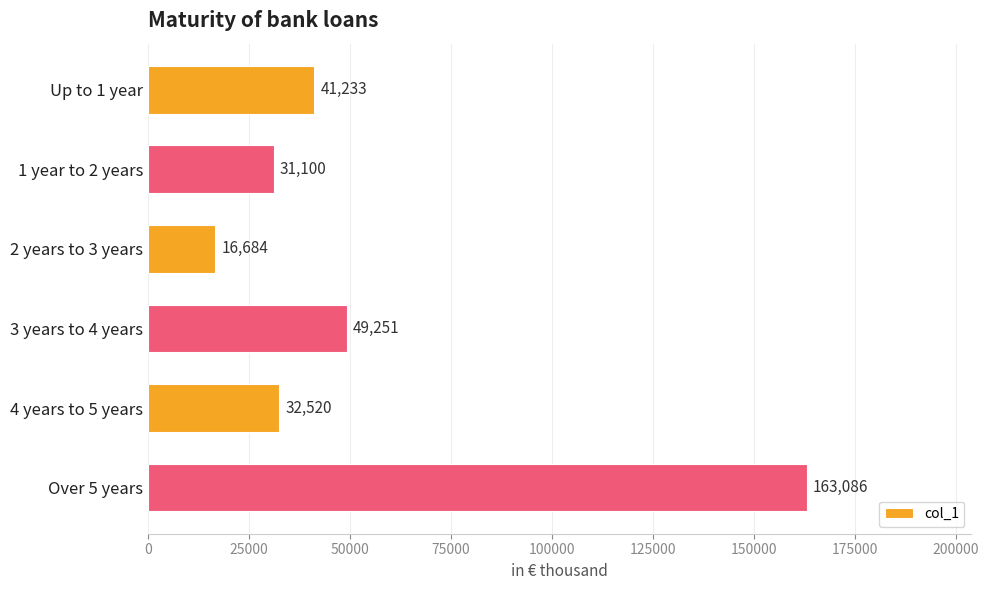

What is the average value?

55646